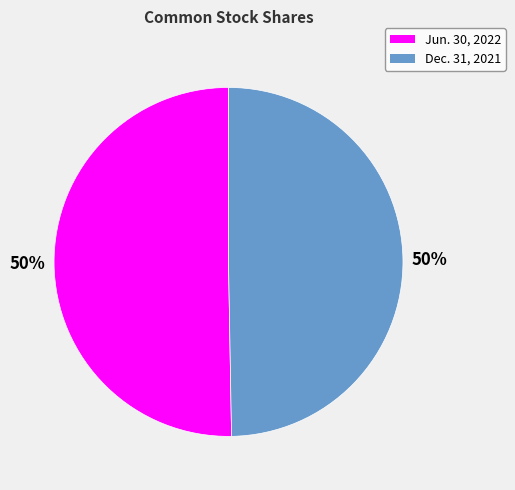

How many segments does this pie chart have?

2